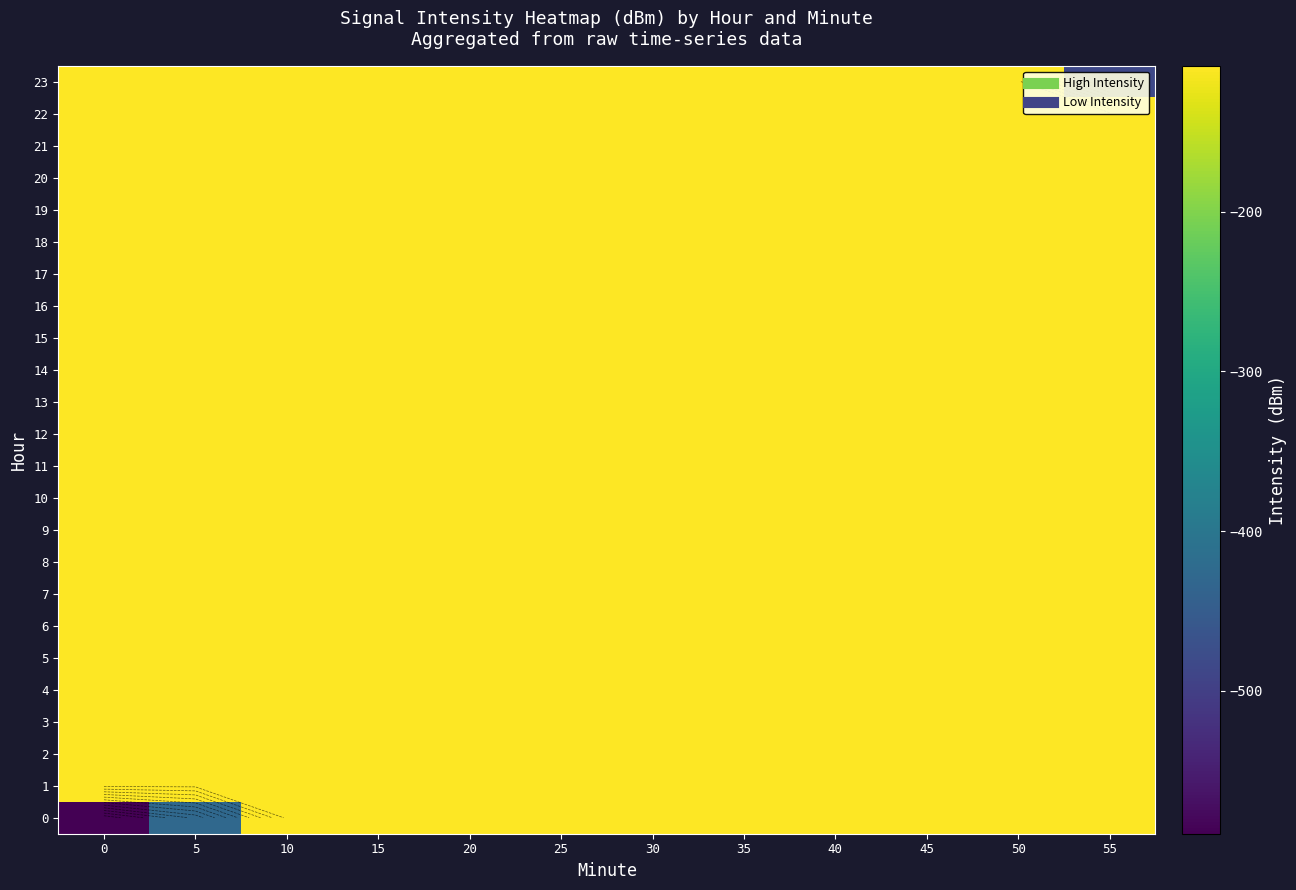

Between 35 and 40, which is larger?

35